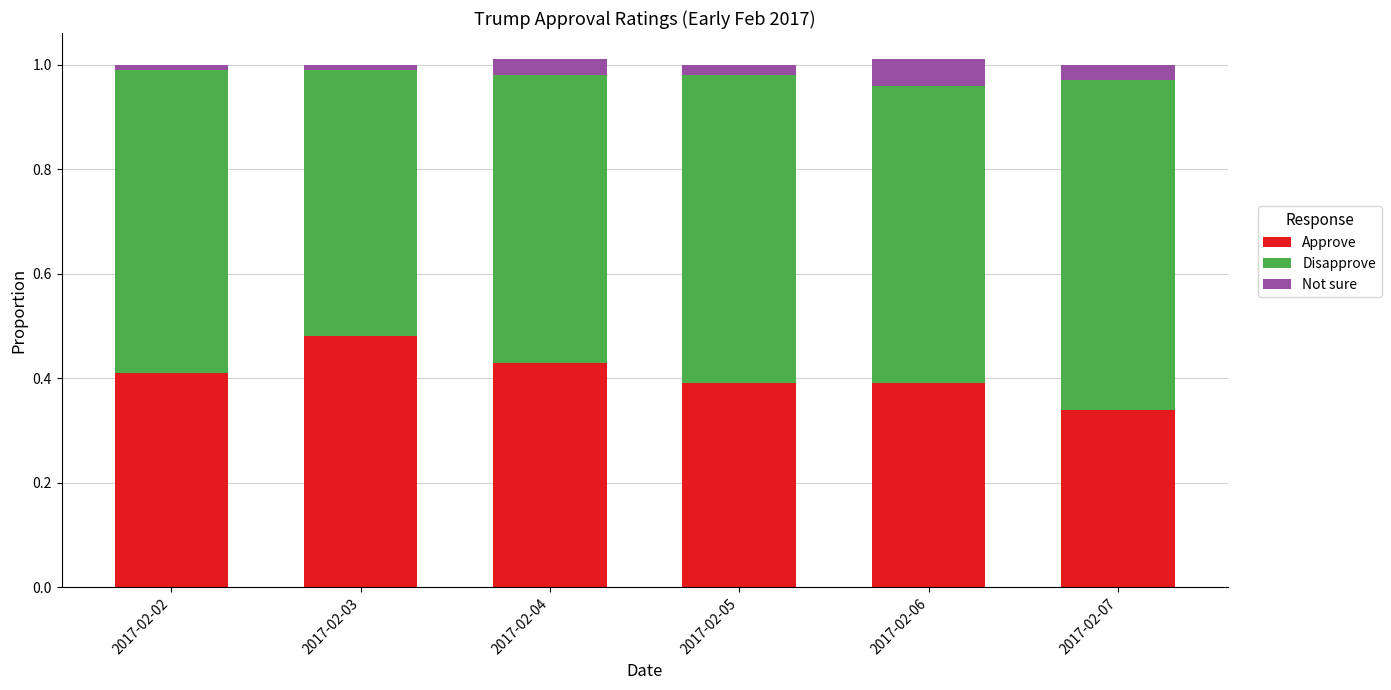

At which label does Approve reach its minimum?

2017-02-07